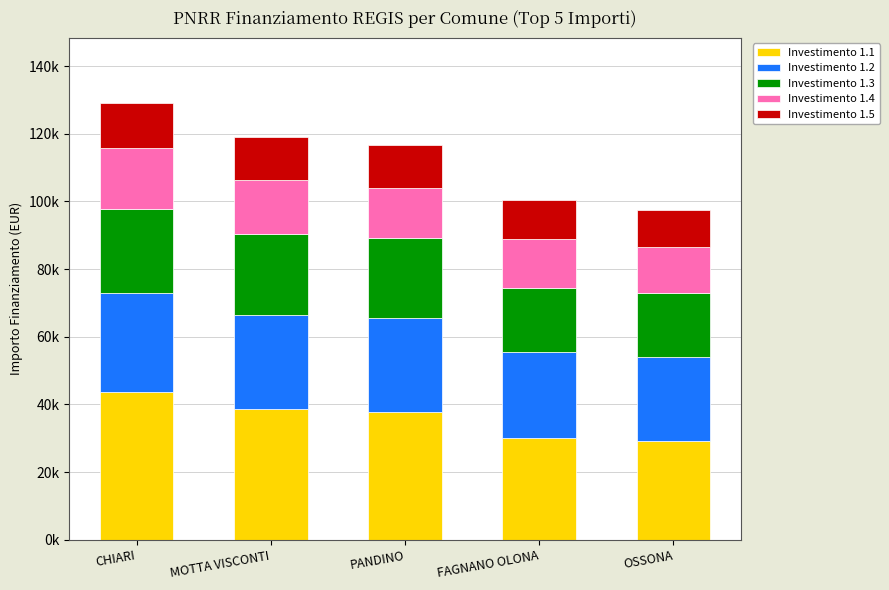

Is it true that Investimento 1.2 equals 44403 at PANDINO?

False